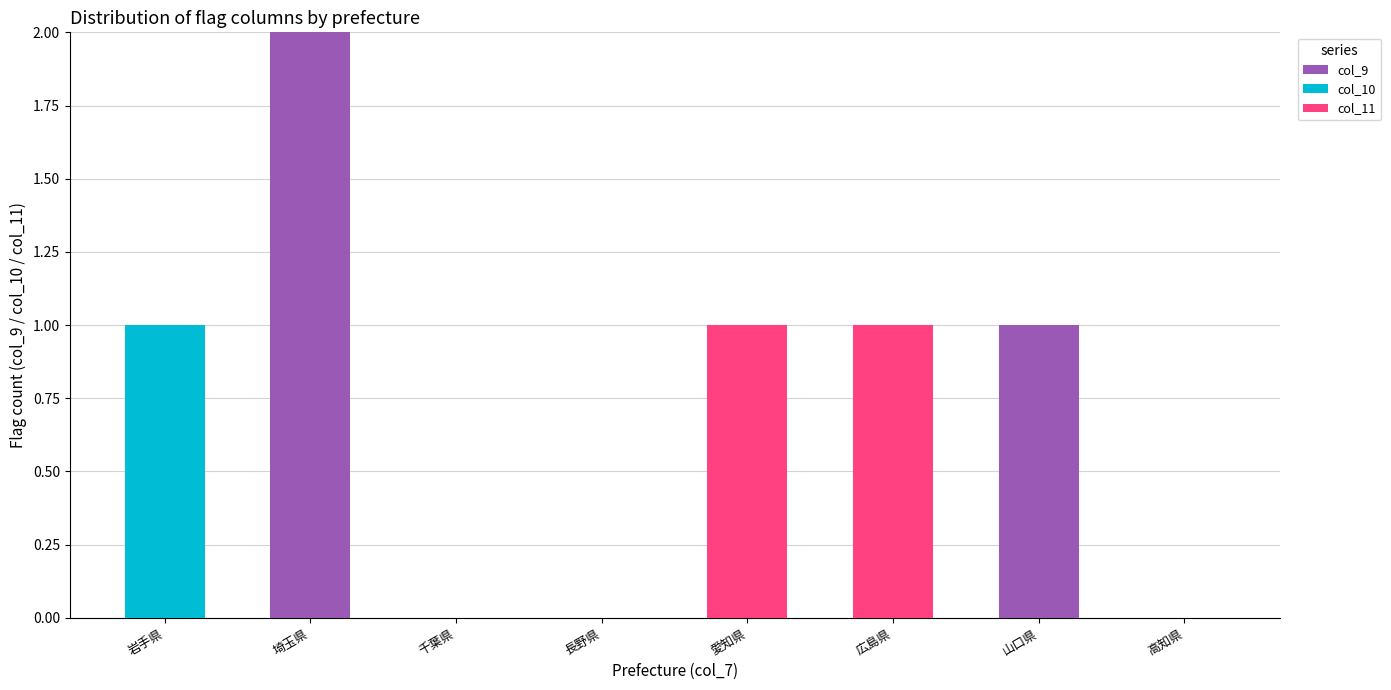

The col_9 series shows 1 at 山口県. True or false?

True